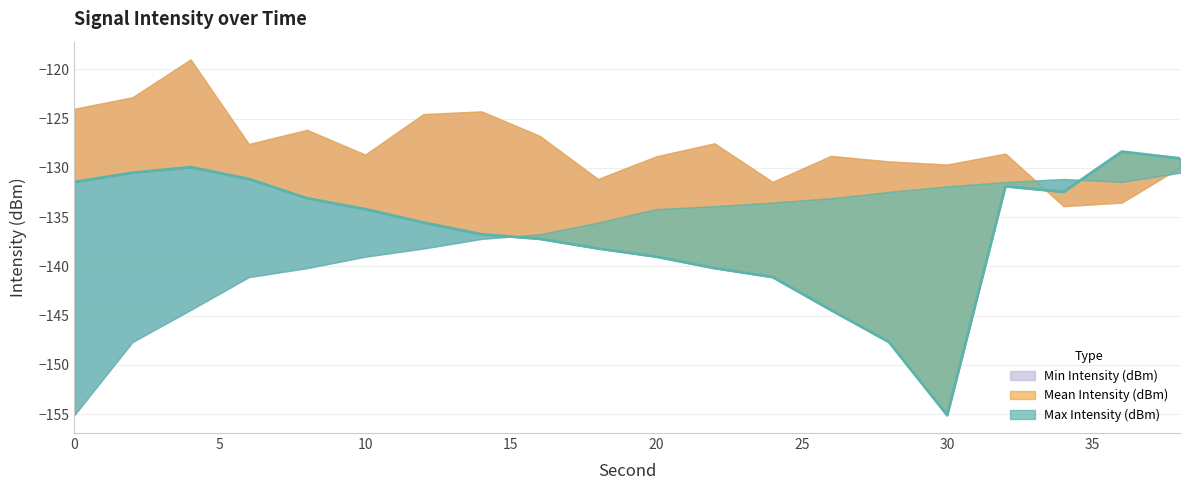

What is the approximate value of Min Intensity (dBm) at 34?

-131.1